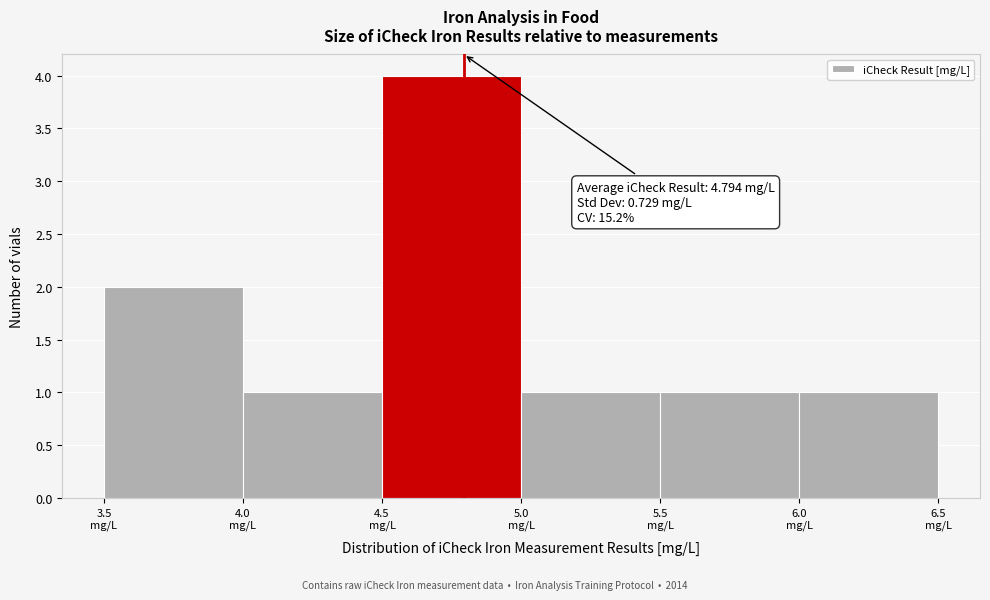

Over which range of the x-axis is the bar tallest?

4.5 to 5.0